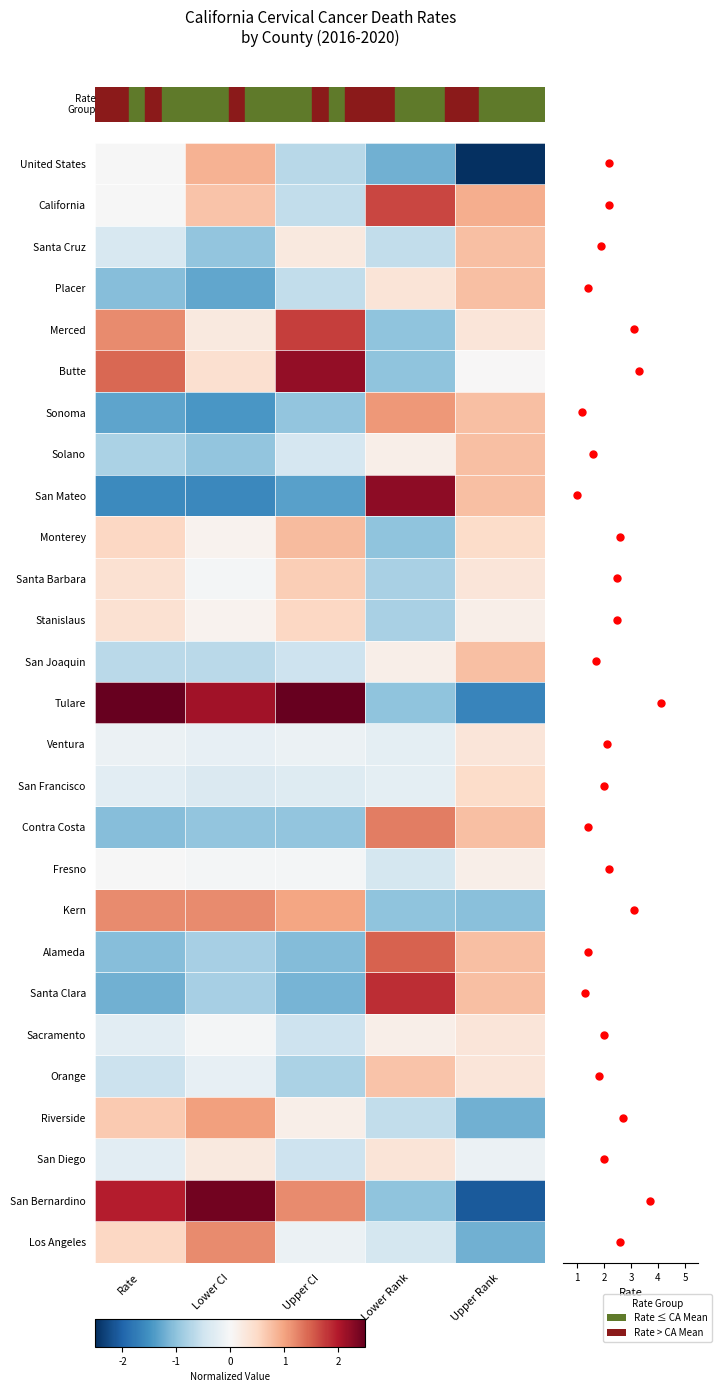

Is it true that Tulare equals 2.5 at Upper CI?

True